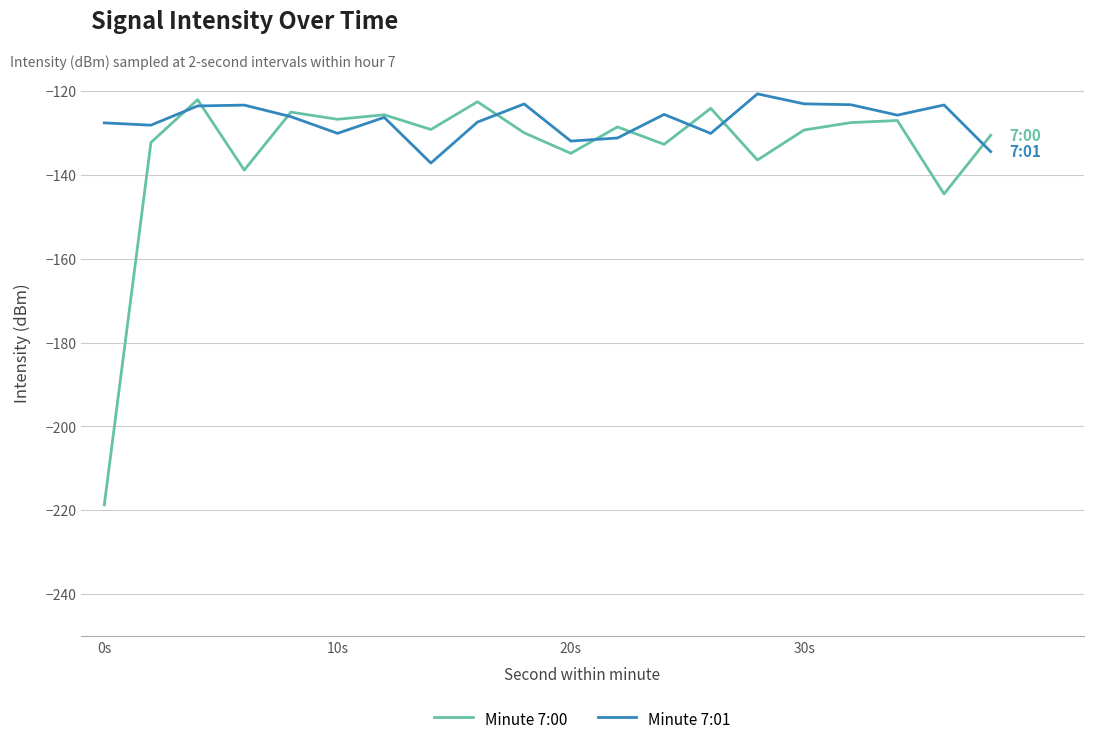

What is the greatest value displayed?

-120.7